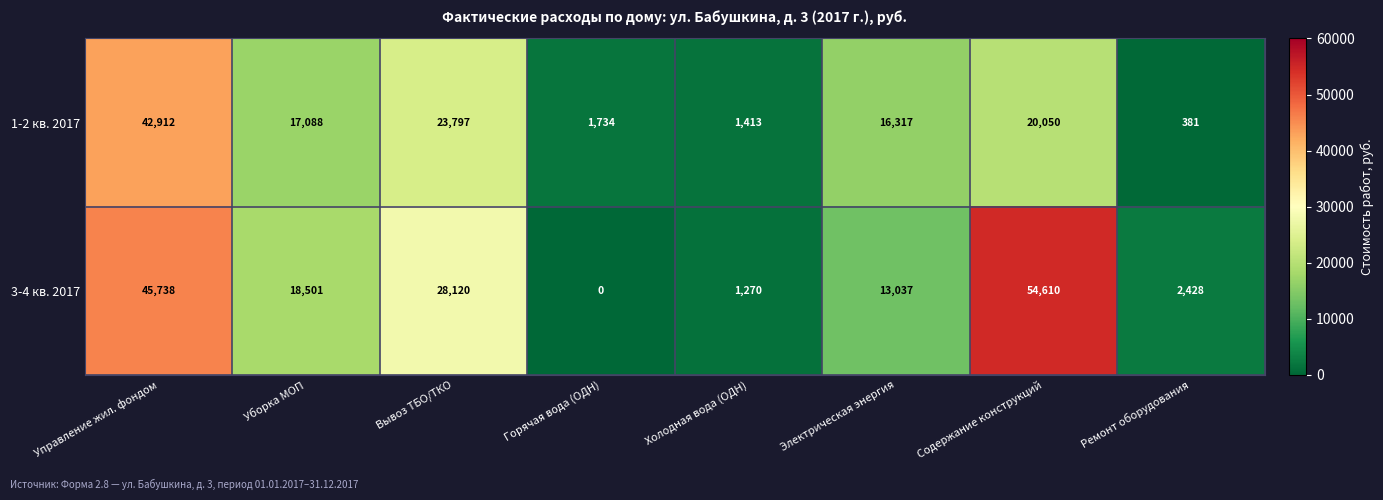

What is the total value across all series at Управление жил. фондом?

88650